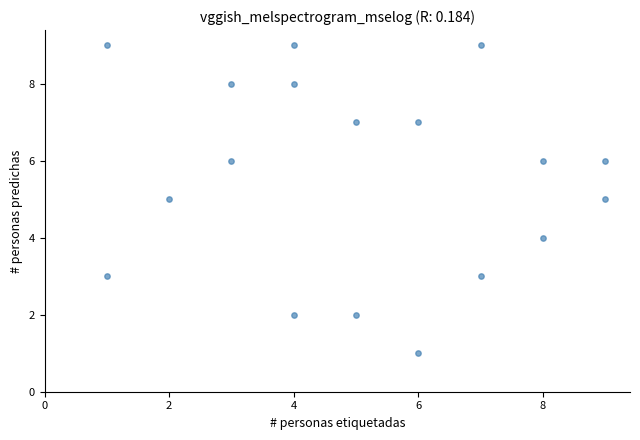

What is the range of X values (max minus min)?

8